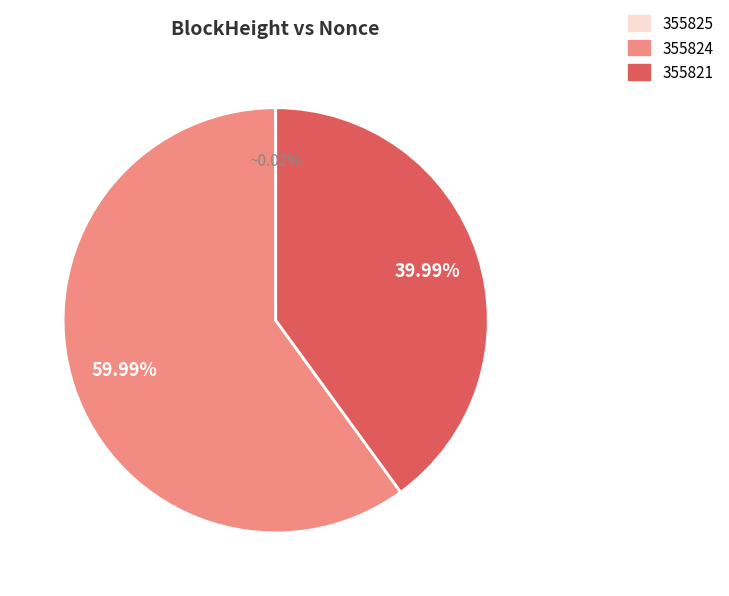

Which category has the biggest portion of the pie?

355824